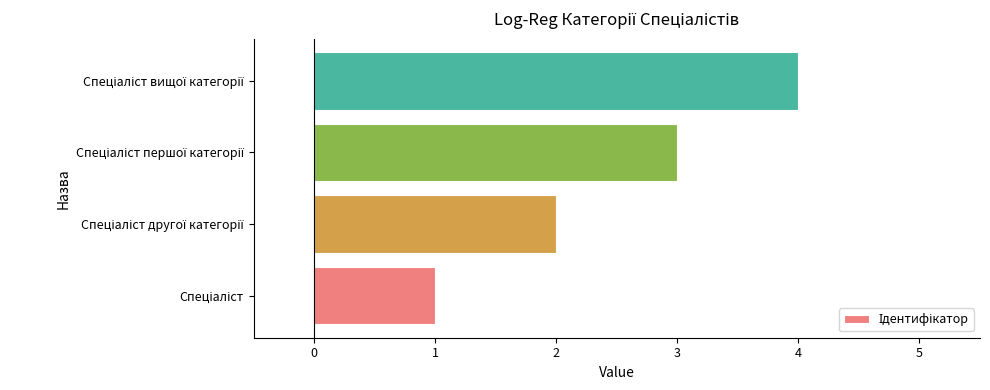

What is the difference between the maximum and minimum values?

3